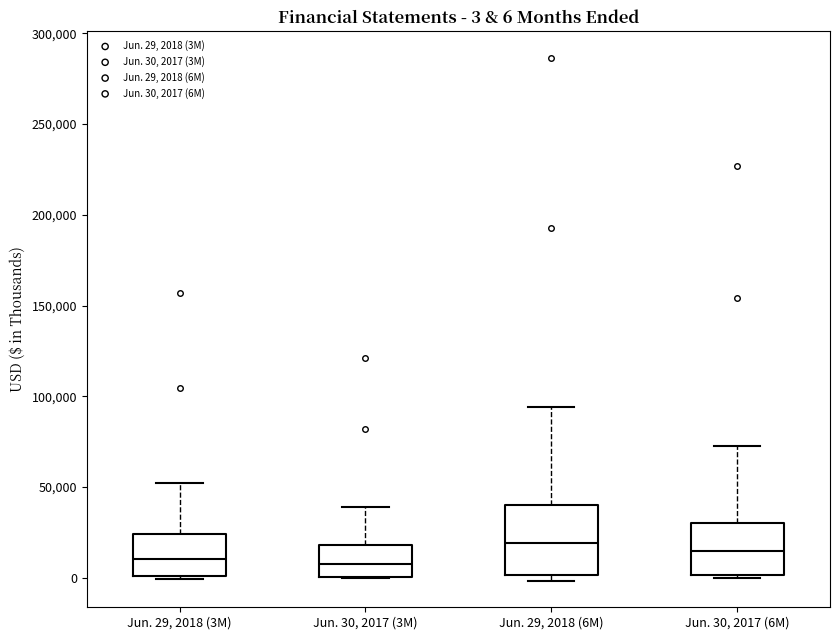

Comparing the boxes themselves (not the whiskers), which one is the tallest?

Jun. 29, 2018 (6M)